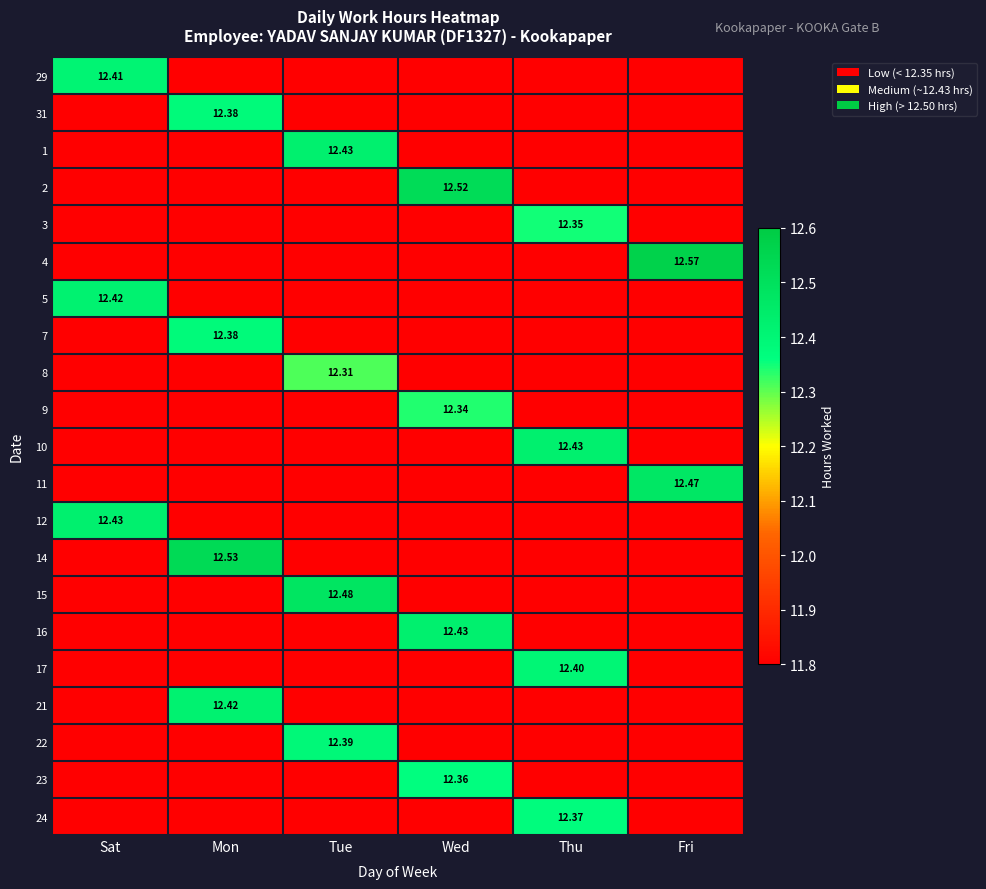

What is the greatest value displayed?

12.6